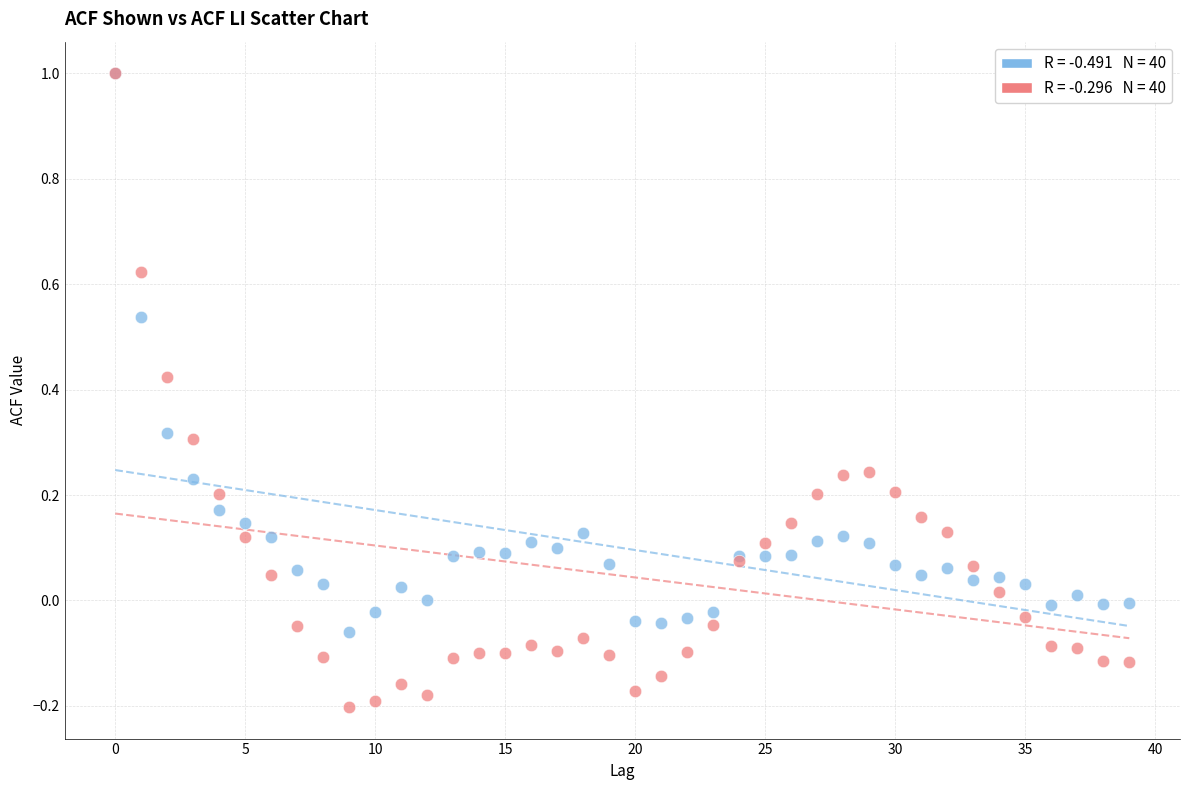

Which series has the widest spread of Y values?

acf_li